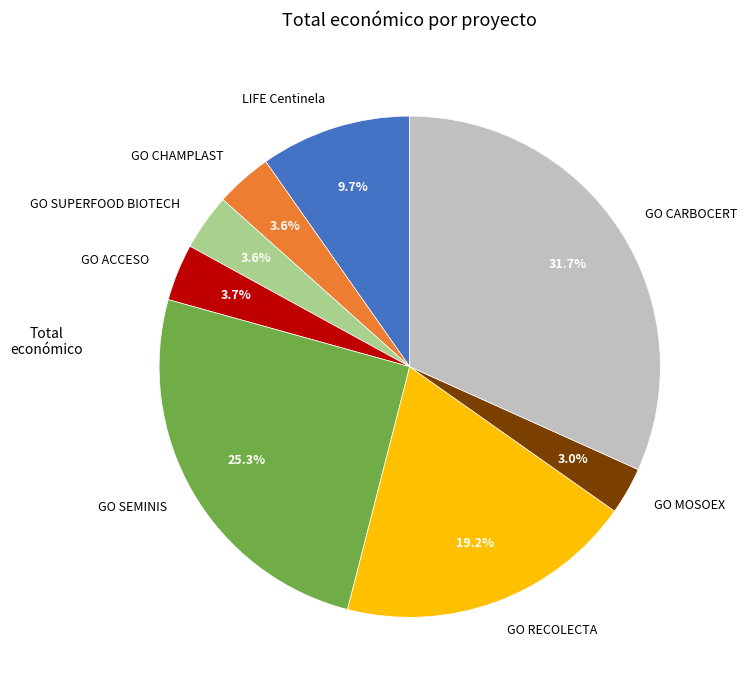

Is it true that GO MOSOEX is 18% of the pie?

False